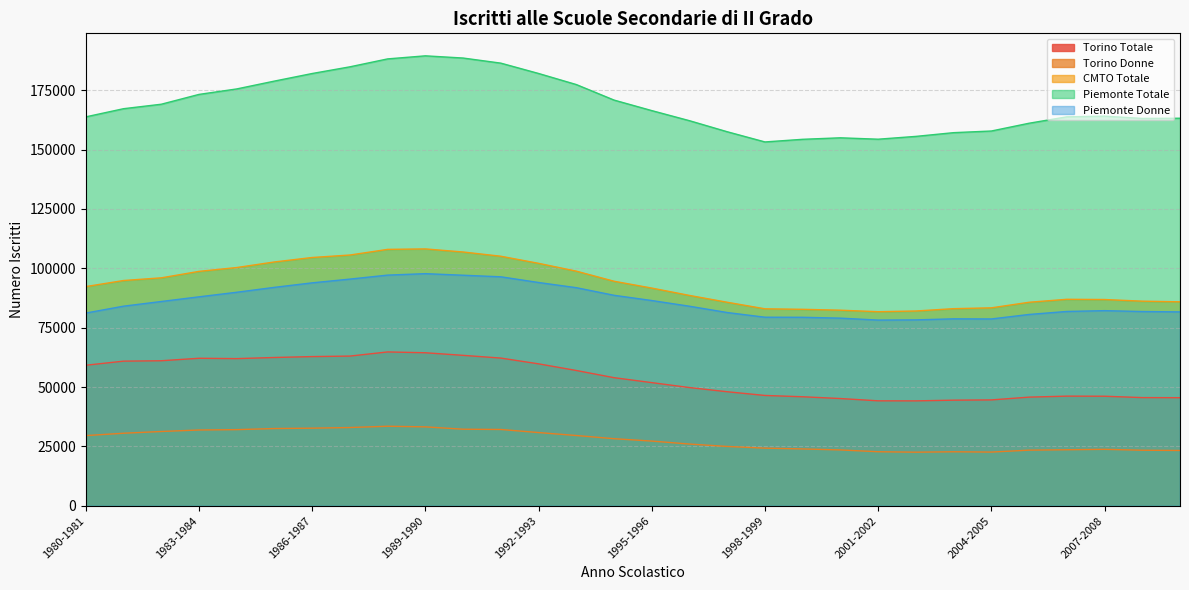

What is the difference between the maximum and minimum values in the Piemonte Totale series?

36251